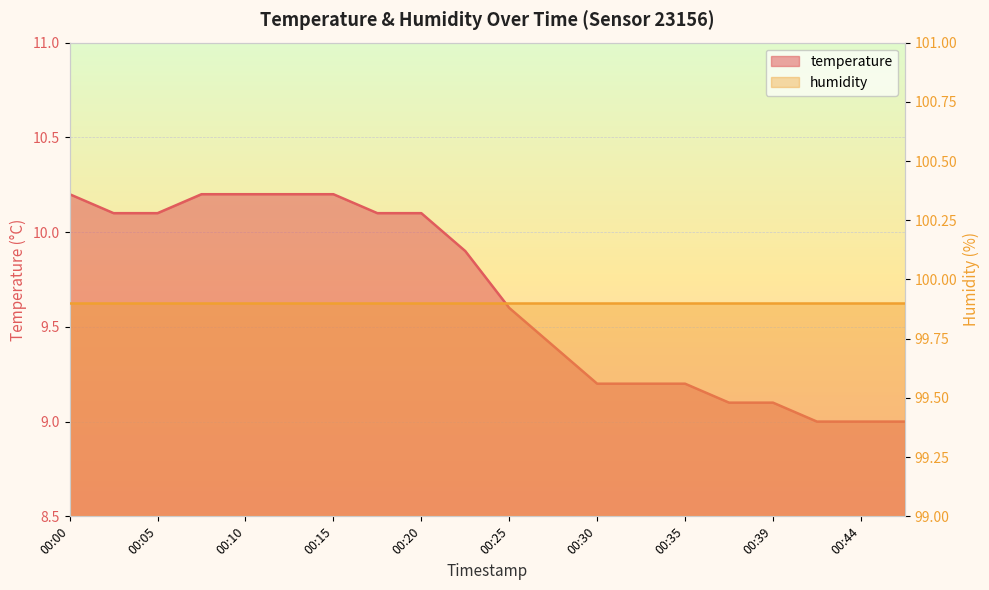

Reading left to right, list all the values displayed in this chart.

10.2	10.1	10.1	10.2	10.2	10.2	10.2	10.1	10.1	9.9	9.6	9.4	9.2	9.2	9.2	9.1	9.1	9.0	9.0	9.0